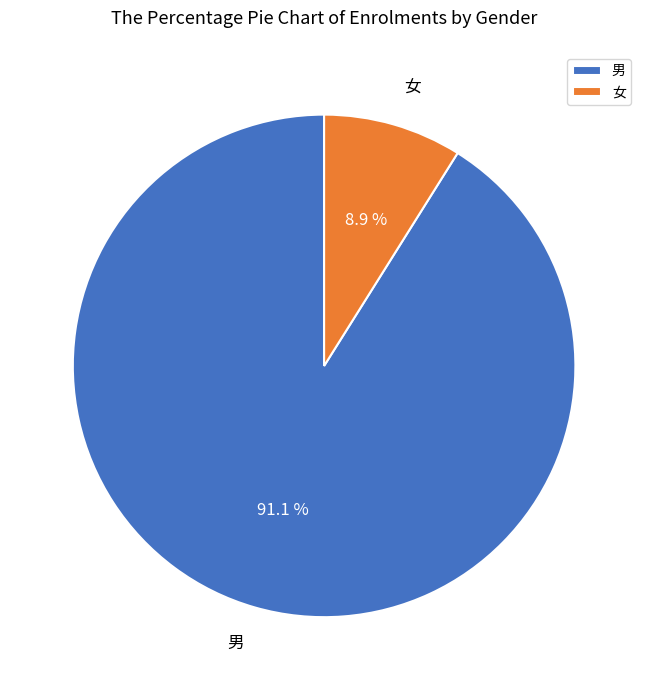

What is the smallest slice in the pie chart?

女